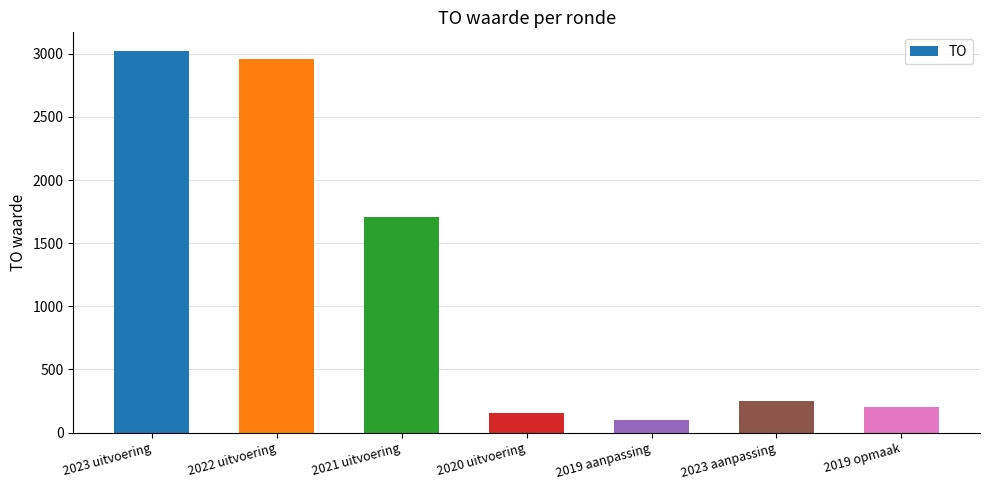

Where does the data first go above 248?

2023 uitvoering